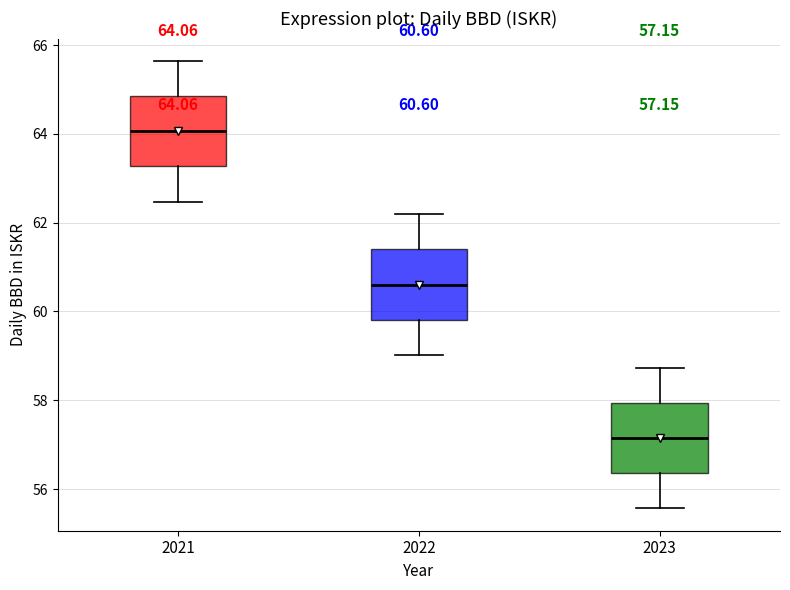

Which box's median line is the lowest?

2023